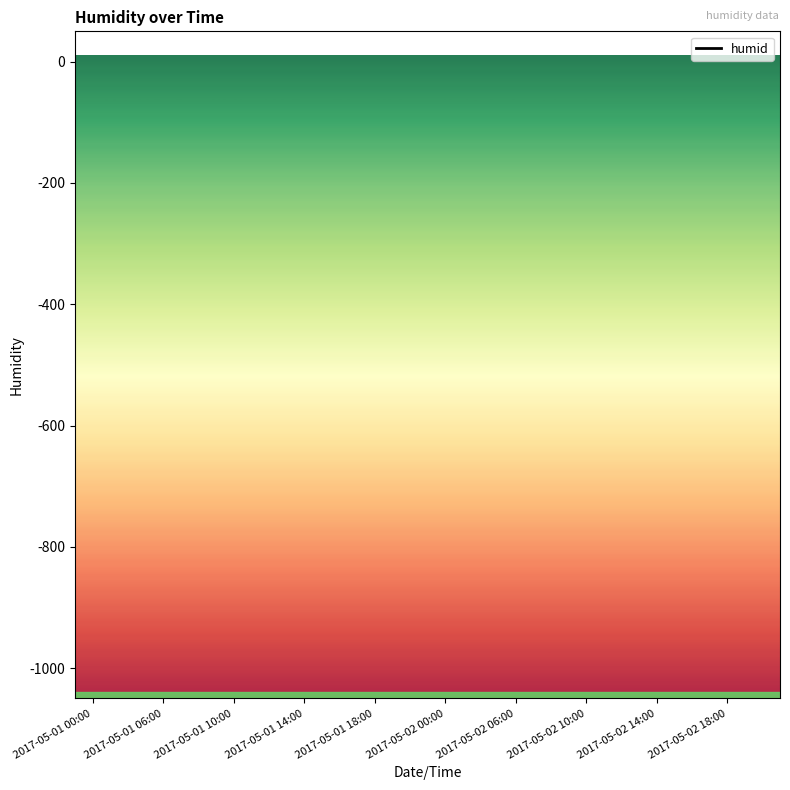

True or false: there are more than 1 points higher than both neighbors.

False